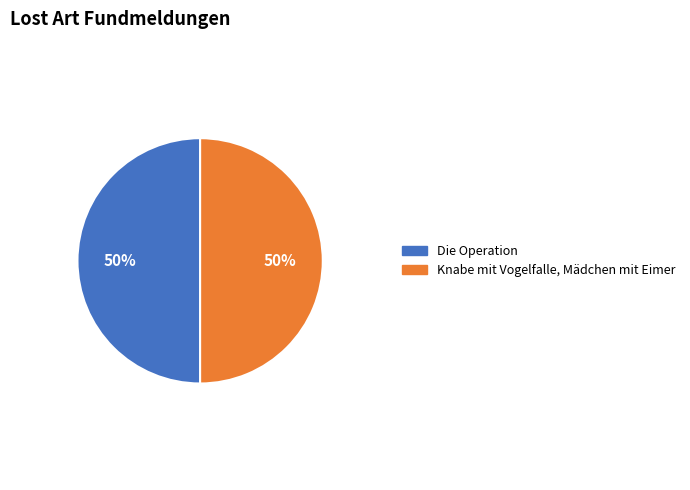

Is the sum of Knabe mit Vogelfalle, Mädchen mit Eimer and Die Operation greater than half?

Yes